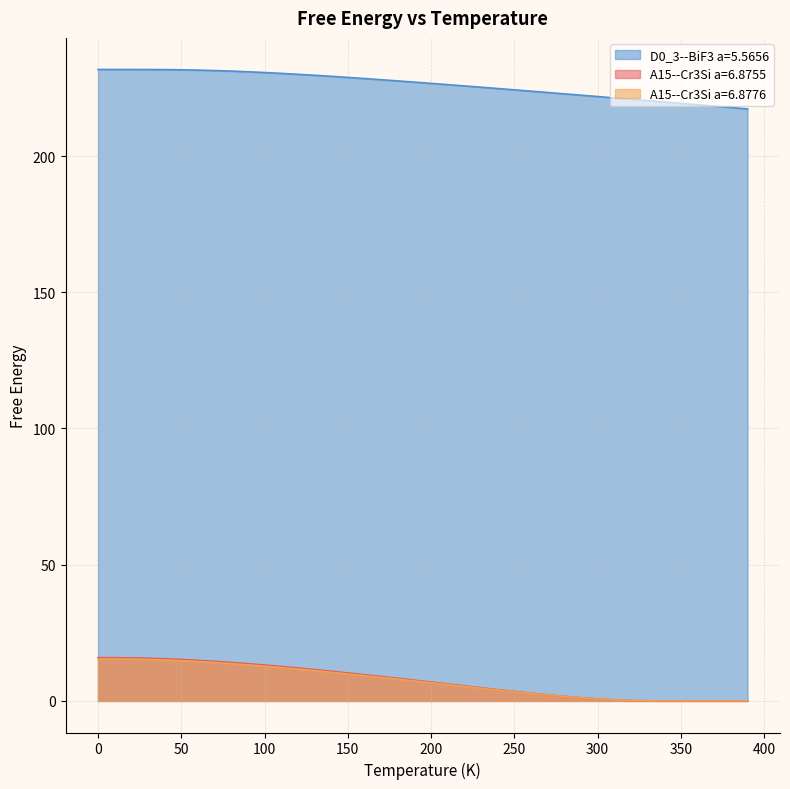

Reading left to right, what are all the values shown in this chart?

A15--Cr3Si a=6.8755: 0.0=15.9	10.0=15.9	20.0=15.8	30.0=15.7	40.0=15.5	50.0=15.2	60.0=14.9	70.0=14.5	80.0=14.1	90.0=13.7	100.0=13.2	110.0=12.6	120.0=12.1	130.0=11.5	140.0=10.9	150.0=10.3	160.0=9.6	170.0=9.0	180.0=8.3	190.0=7.6	200.0=6.9	210.0=6.2	220.0=5.5	230.0=4.8	240.0=4.2	250.0=3.5	260.0=2.9	270.0=2.2	280.0=1.7	290.0=1.2	300.0=0.7	310.0=0.4	320.0=0.2	330.0=0.0	340.0=0.0	350.0=0.0	360.0=0.0	370.0=0.0	380.0=0.0	390.0=0.0
A15--Cr3Si a=6.8776: 0.0=15.4	10.0=15.4	20.0=15.4	30.0=15.2	40.0=15.0	50.0=14.8	60.0=14.5	70.0=14.1	80.0=13.7	90.0=13.2	100.0=12.8	110.0=12.2	120.0=11.7	130.0=11.1	140.0=10.5	150.0=9.9	160.0=9.3	170.0=8.6	180.0=8.0	190.0=7.3	200.0=6.7	210.0=6.0	220.0=5.3	230.0=4.7	240.0=4.0	250.0=3.4	260.0=2.8	270.0=2.2	280.0=1.7	290.0=1.2	300.0=0.8	310.0=0.4	320.0=0.2	330.0=0.1	340.0=0.0	350.0=0.0	360.0=0.0	370.0=0.0	380.0=0.0	390.0=0.0
D0_3--BiF3 a=5.5656: 0.0=231.8	10.0=231.8	20.0=231.8	30.0=231.8	40.0=231.7	50.0=231.7	60.0=231.5	70.0=231.4	80.0=231.2	90.0=230.9	100.0=230.7	110.0=230.4	120.0=230.0	130.0=229.6	140.0=229.3	150.0=228.9	160.0=228.5	170.0=228.0	180.0=227.6	190.0=227.1	200.0=226.7	210.0=226.2	220.0=225.7	230.0=225.3	240.0=224.8	250.0=224.3	260.0=223.8	270.0=223.3	280.0=222.8	290.0=222.3	300.0=221.8	310.0=221.3	320.0=220.8	330.0=220.3	340.0=219.8	350.0=219.3	360.0=218.8	370.0=218.3	380.0=217.8	390.0=217.3